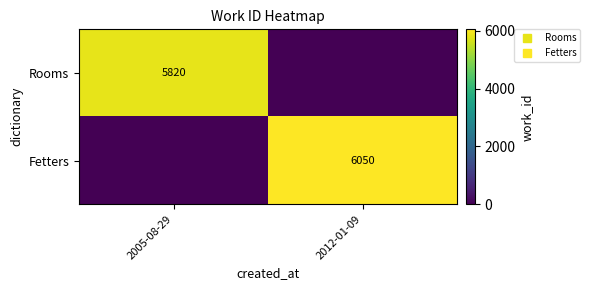

Rank the series at 2012-01-09 from highest to lowest value.

Fetters, Rooms